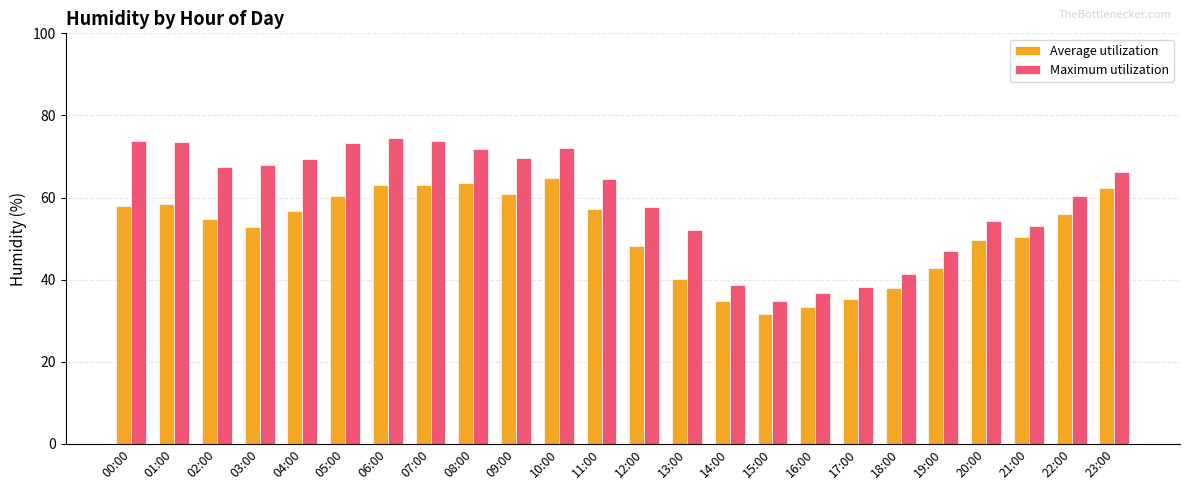

The Average utilization series shows 63.4 at 08:00. True or false?

True